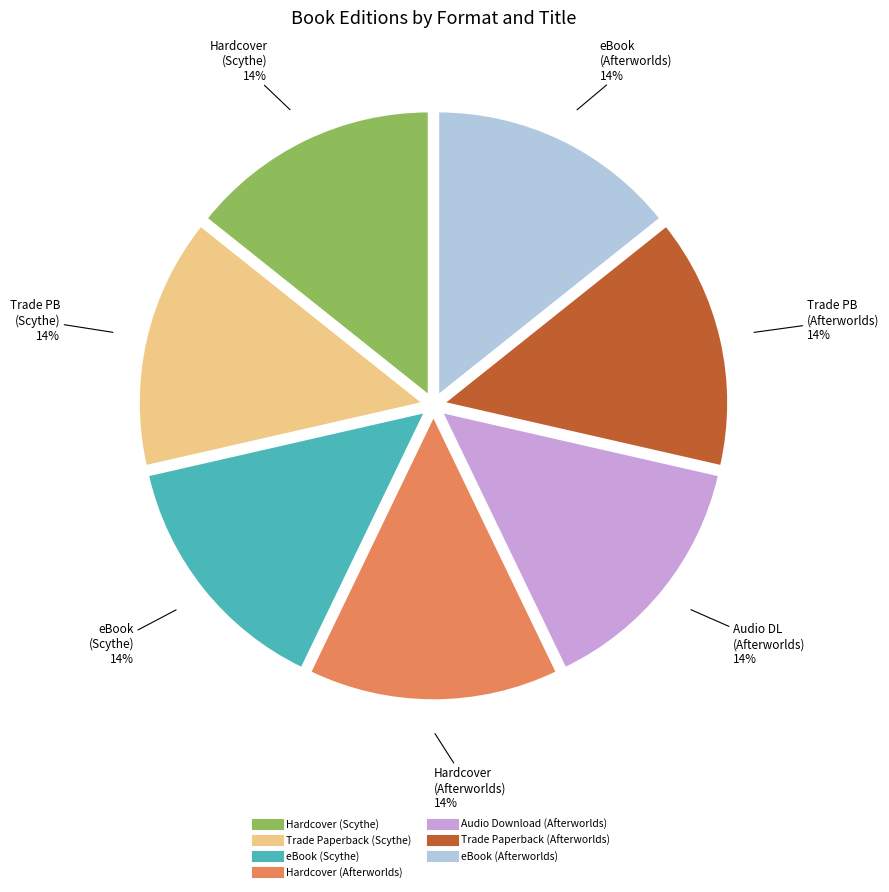

To the nearest percent, what percentage of the pie is Audio Download (Afterworlds)?

14%